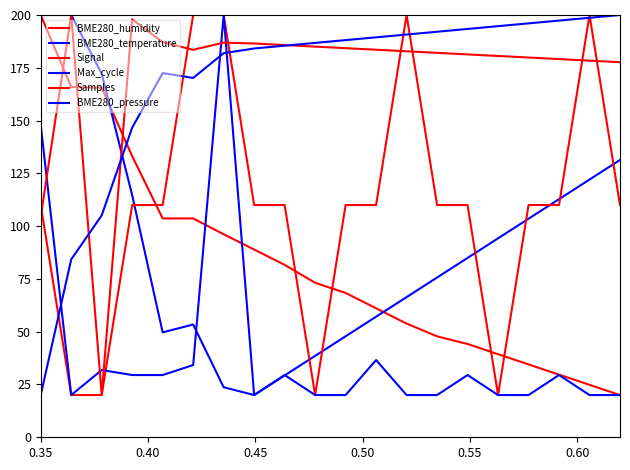

Does the chart have visible grid lines?

No